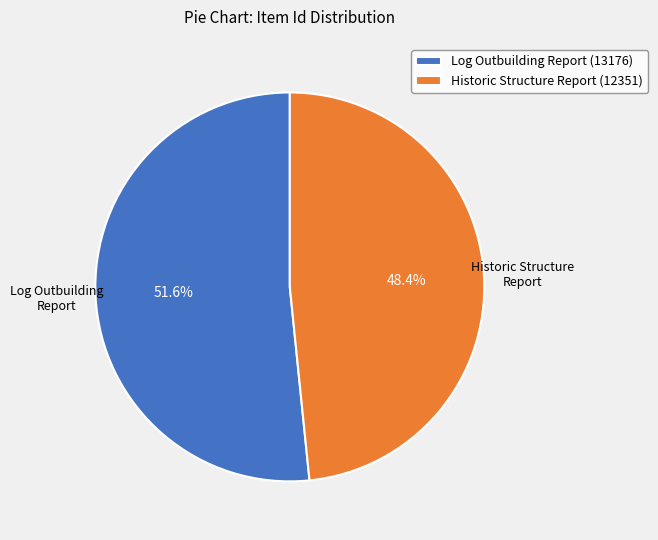

The Historic Structure Report (12351) slice represents 48% of the pie. True or false?

True